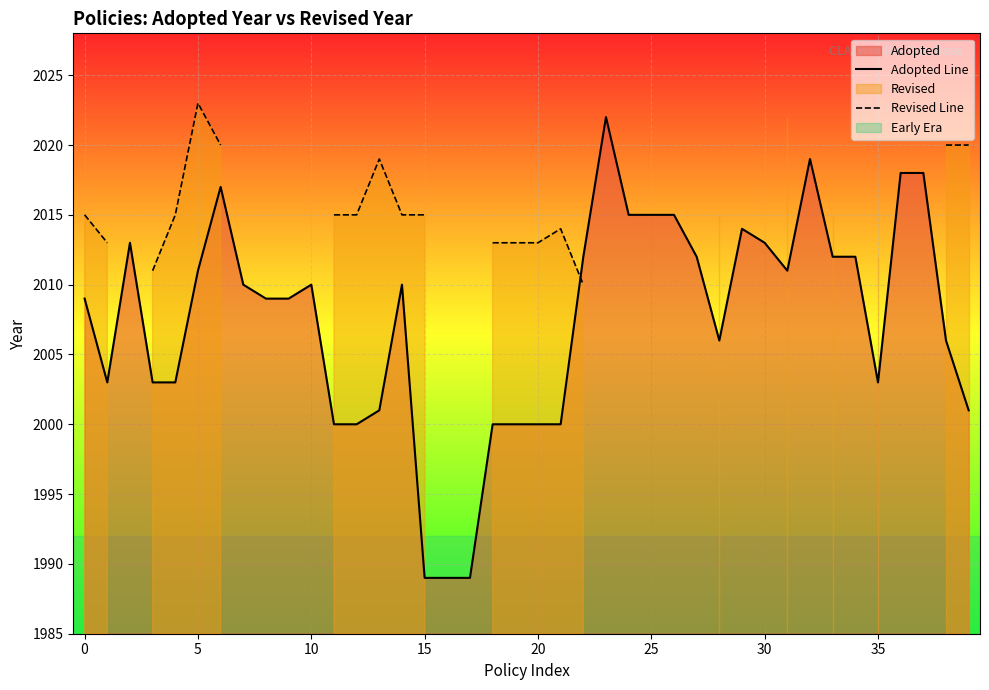

What is the value of the Adopted Line point at the 25th from the left?

2015.0